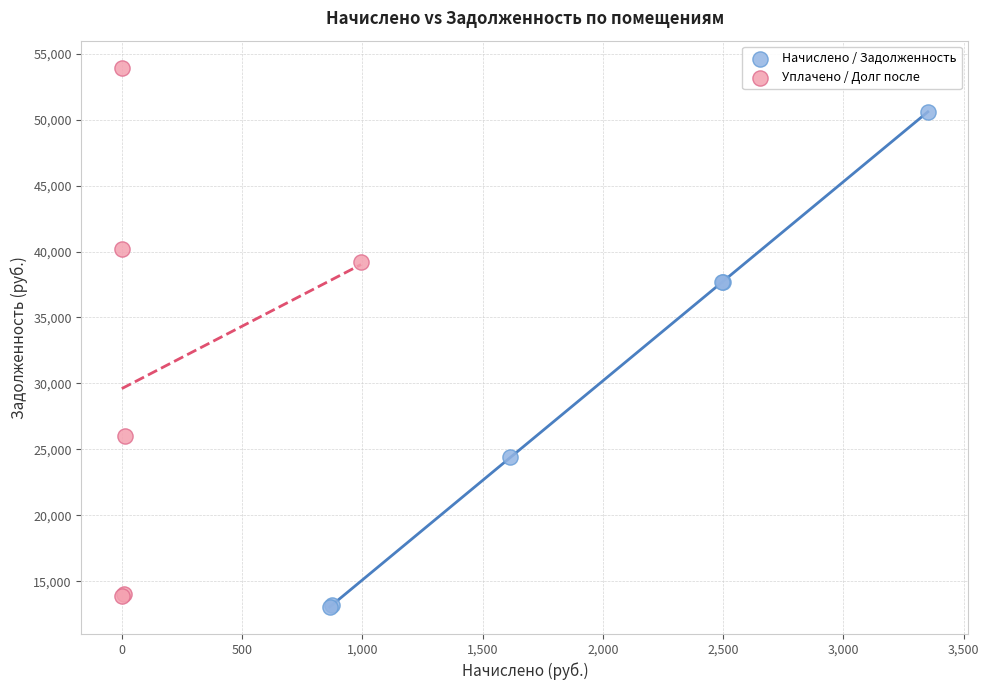

What are all the series names shown in the legend?

Начислено / Задолженность, Уплачено / Долг после